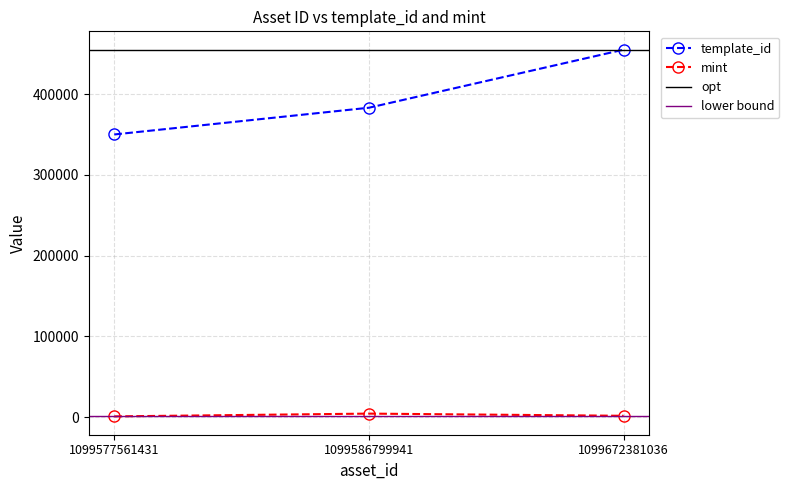

List the labels in order of template_id value, largest first.

1099672381036, 1099586799941, 1099577561431